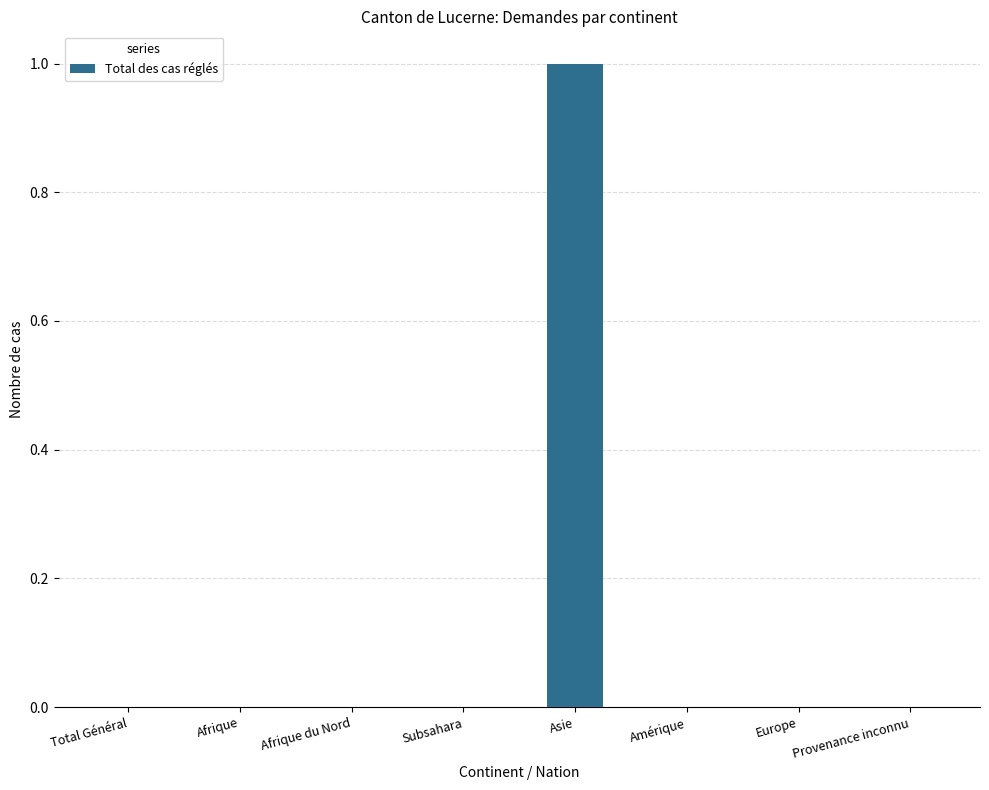

Which label corresponds to the largest value in the chart?

Asie